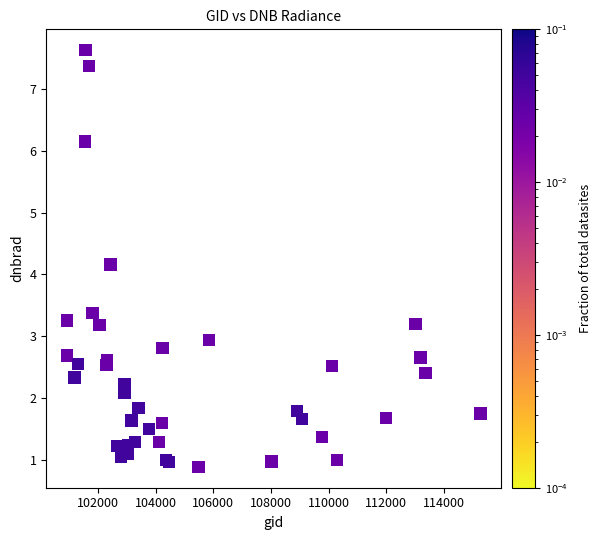

What Y value in the scatter plot is closest to 4?

4.2